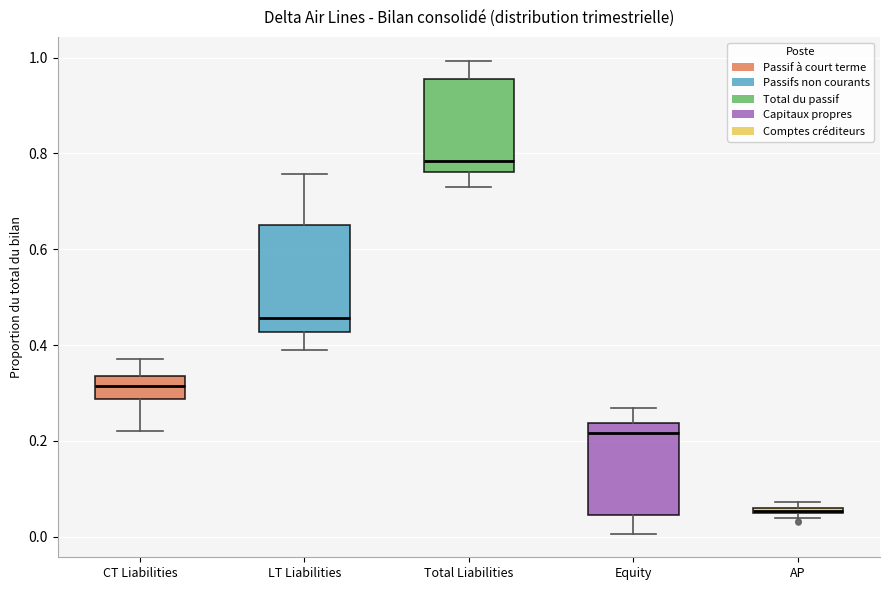

Comparing the boxes themselves (not the whiskers), which one is the tallest?

LT Liabilities